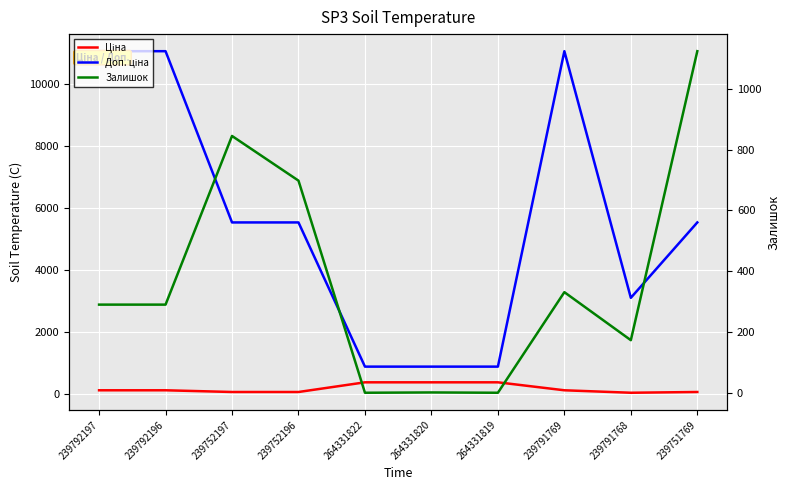

Is this an area chart (filled region under the line)?

No